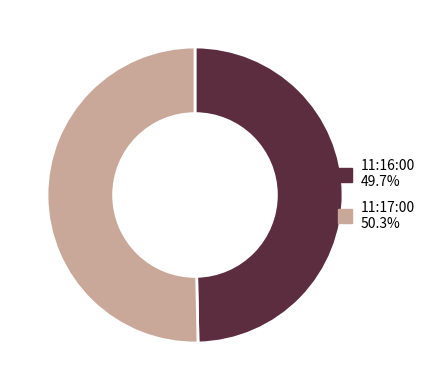

Count the number of slices in the pie.

2